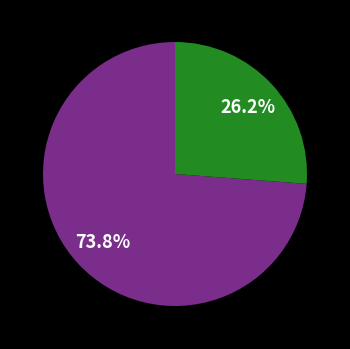

Is there any slice that represents more than half of the pie?

Yes